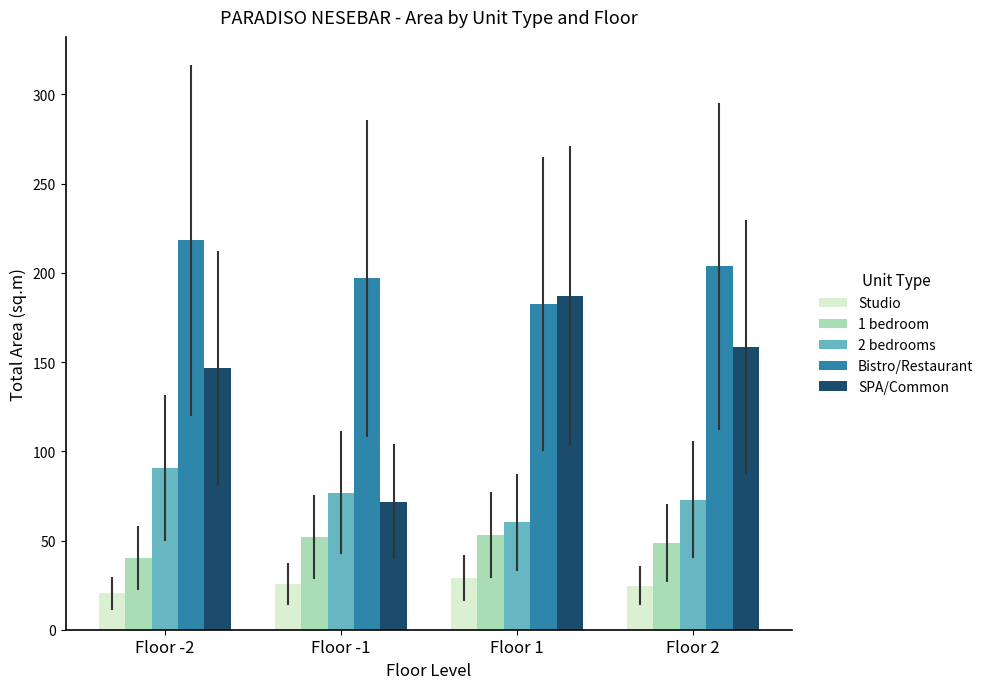

Which category has the highest value in the 2 bedrooms series?

Floor -2